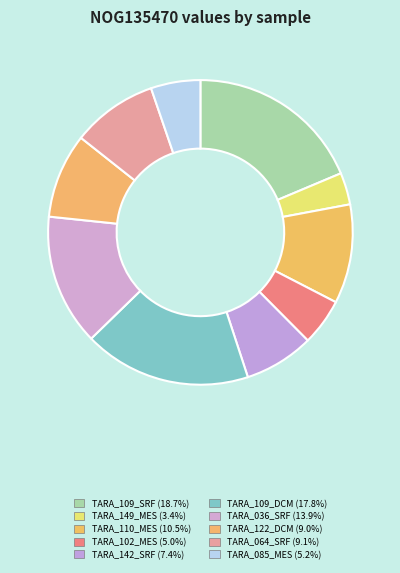

To the nearest percent, what is the difference between the TARA_142_SRF and TARA_109_SRF slice percentages?

11%